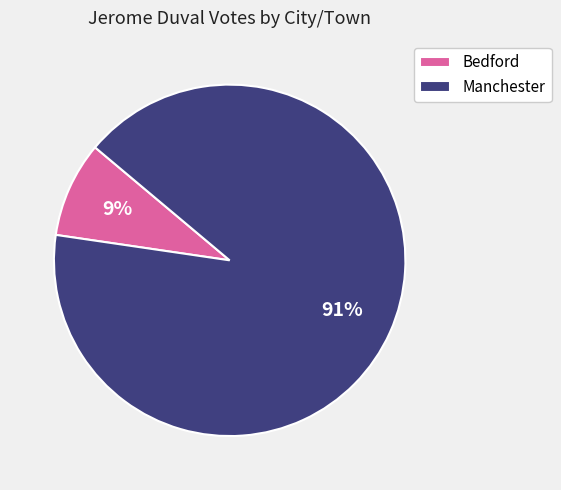

Which category accounts for the majority?

Manchester